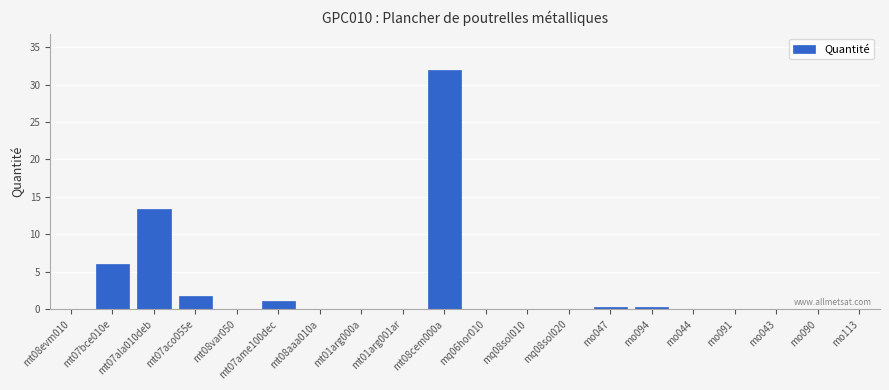

How many series are shown in this chart?

1